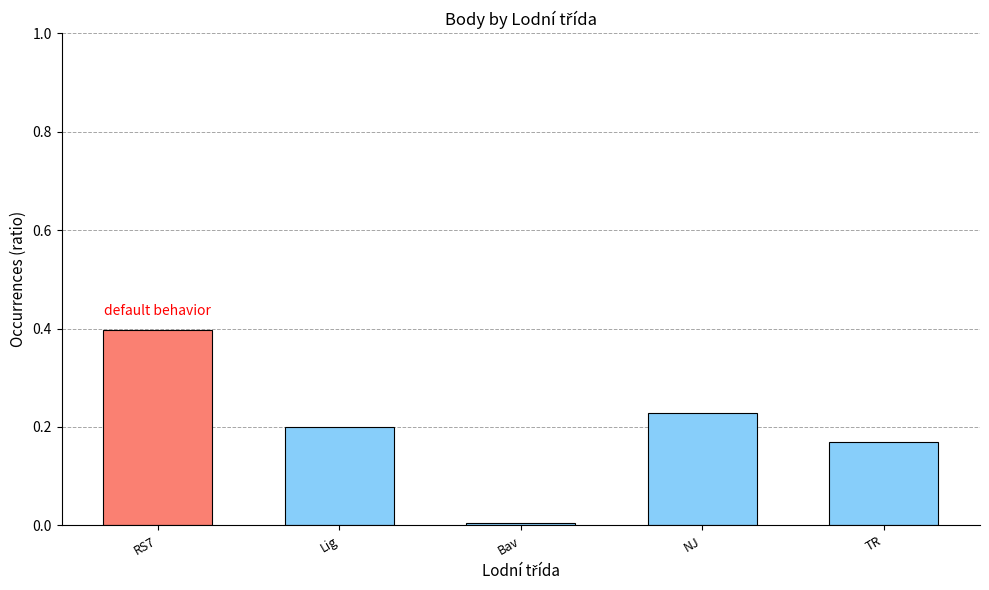

Which label corresponds to the largest value in the chart?

RS7